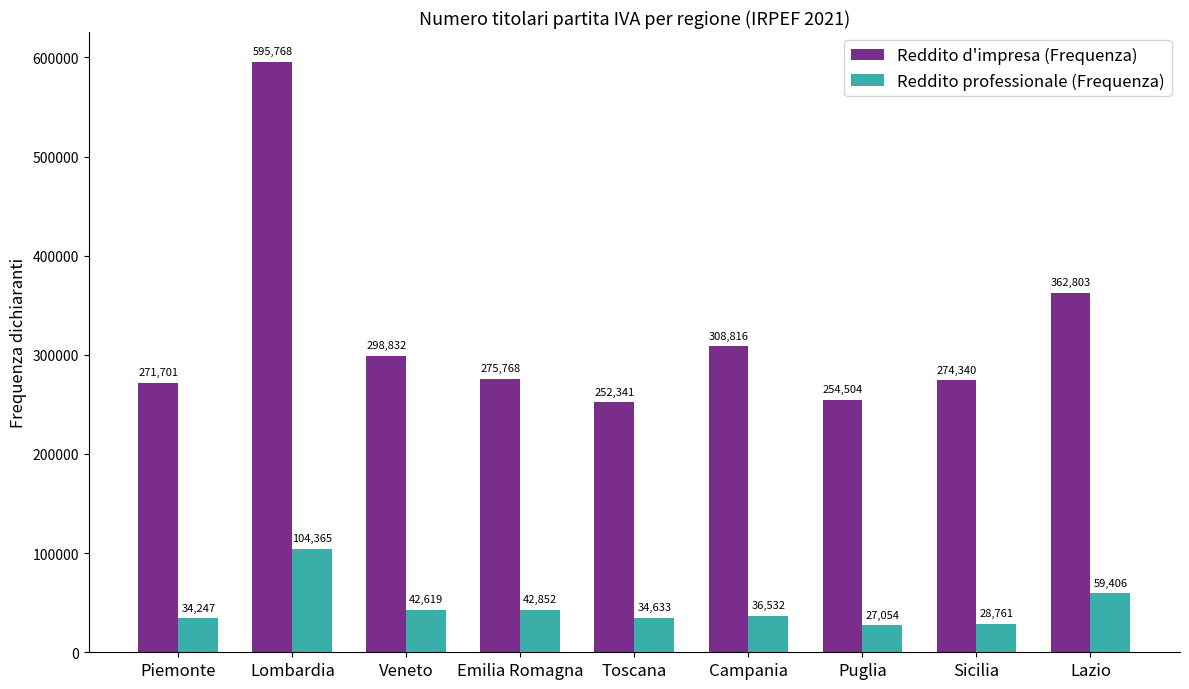

What are all the series names shown in the legend?

Reddito d'impresa (Frequenza), Reddito professionale (Frequenza)